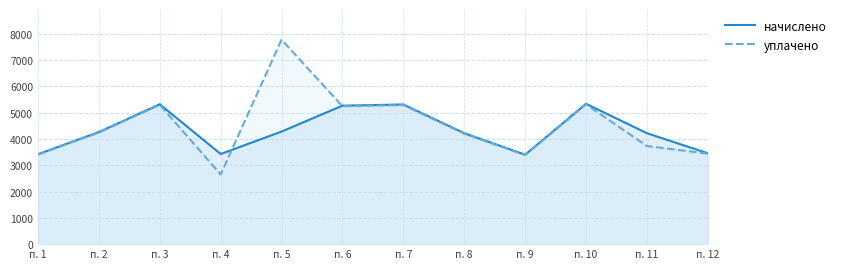

At п. 6, list the series in order from smallest to largest.

уплачено, начислено